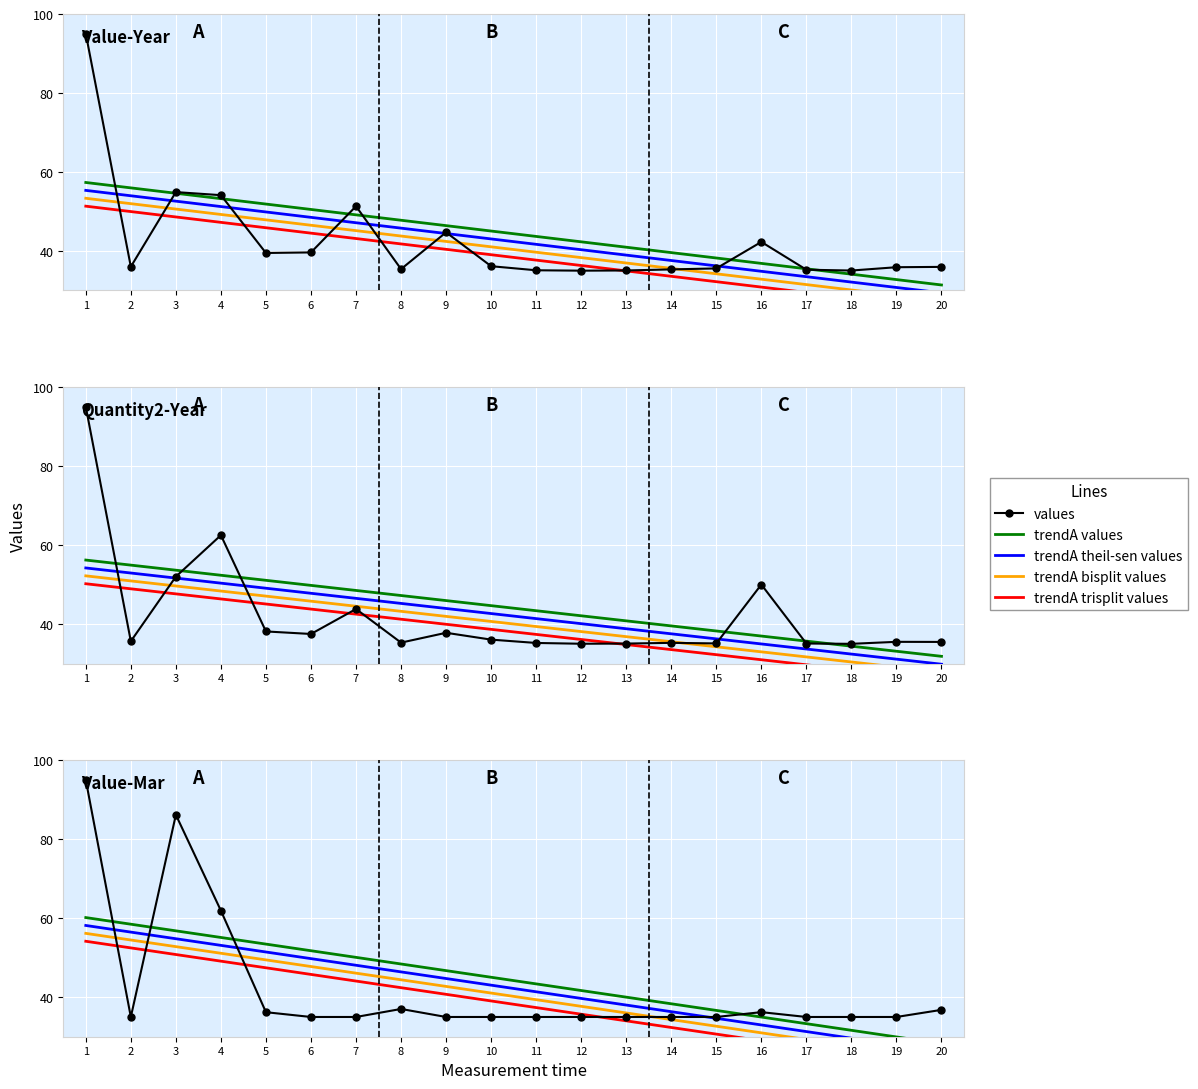

True or false: trendA theil-sen values and trendA trisplit values intersect in this chart.

False